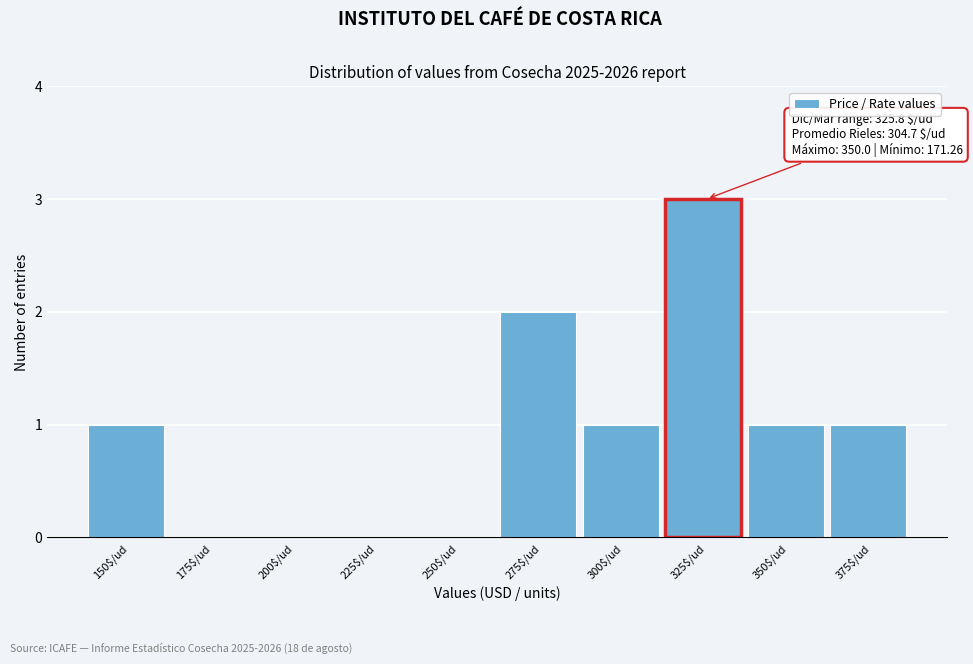

What is the maximum value shown in the chart?

3